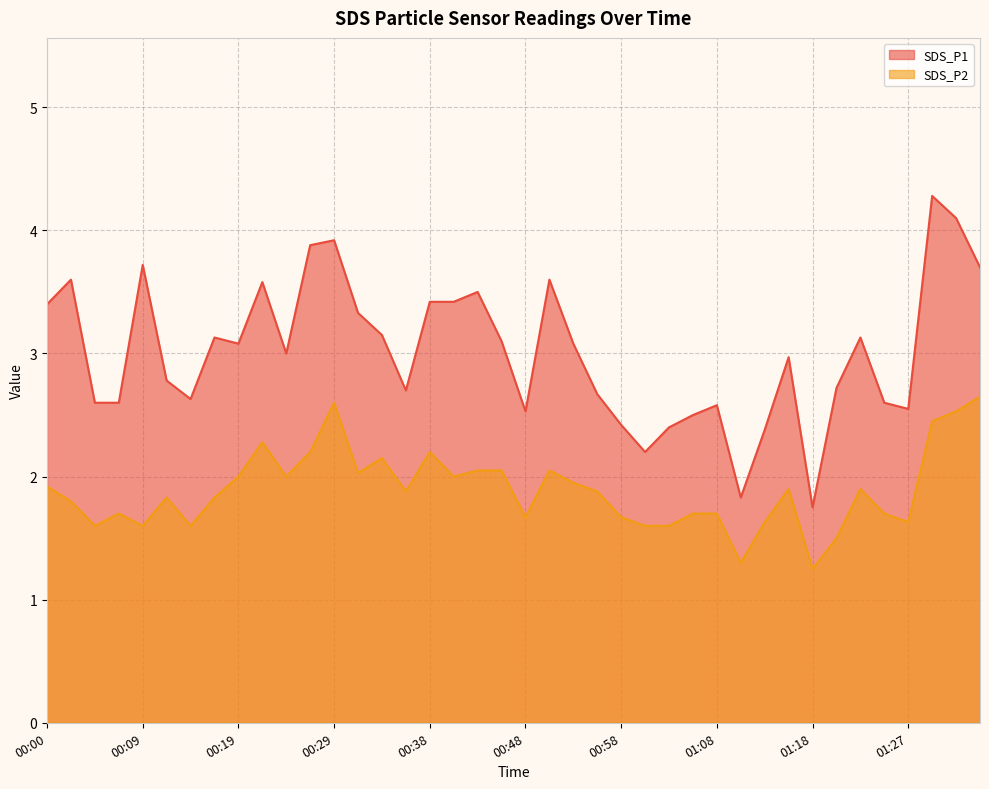

Does the chart display data point markers on the line(s)?

No